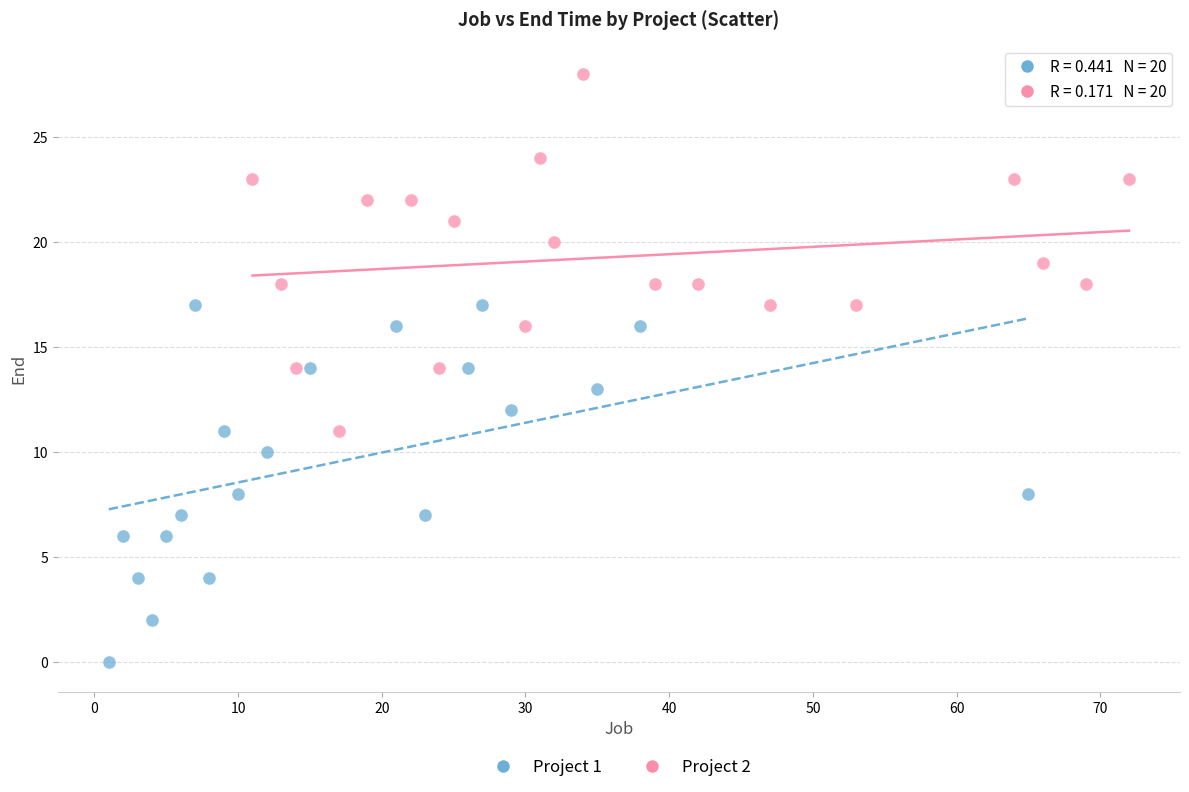

Which series reaches the maximum Y coordinate?

Project 2